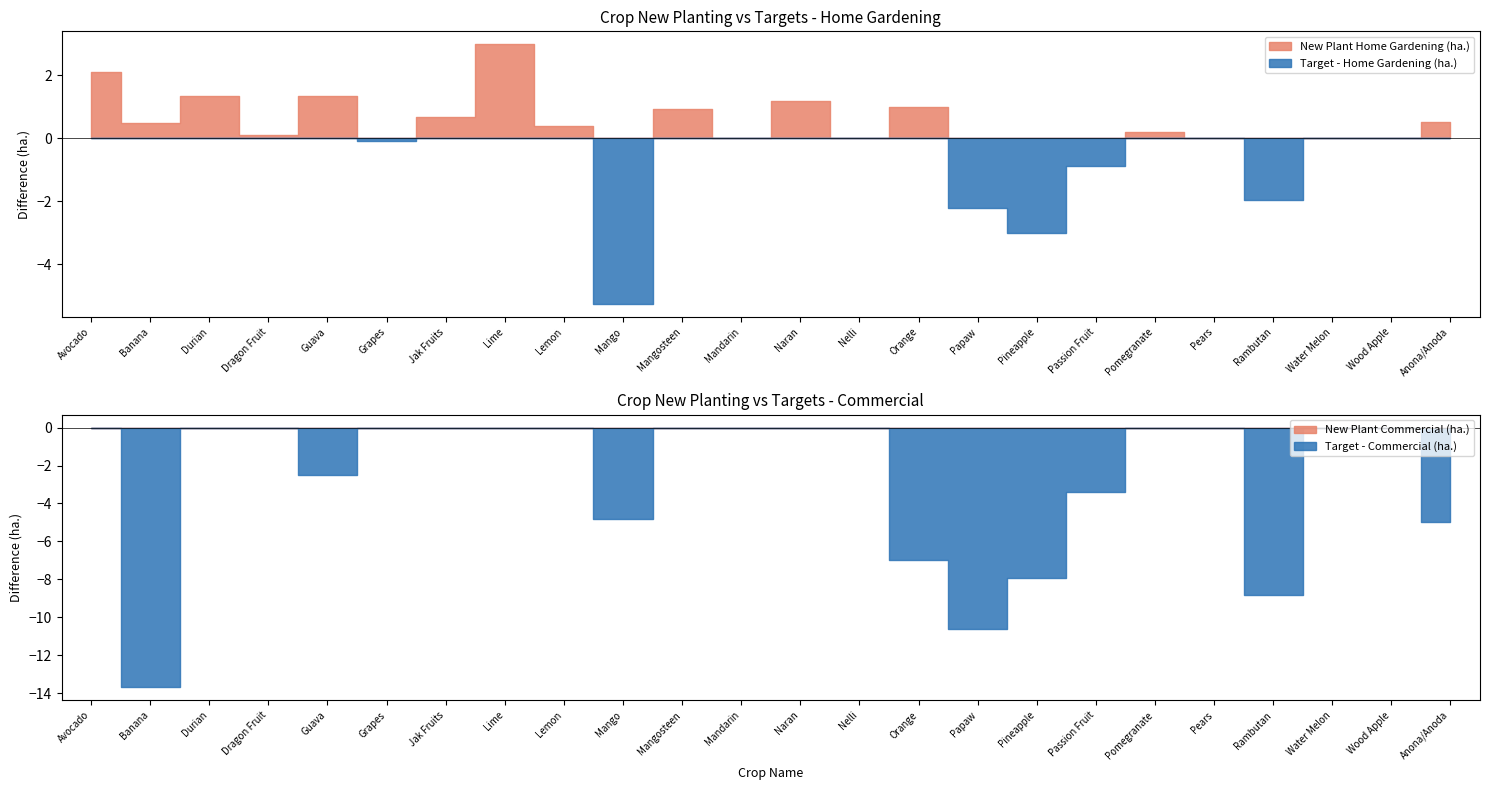

True or false: Rp Ext Hg (ha.) and New Plant Home Gardening (ha.) cross at least once.

False